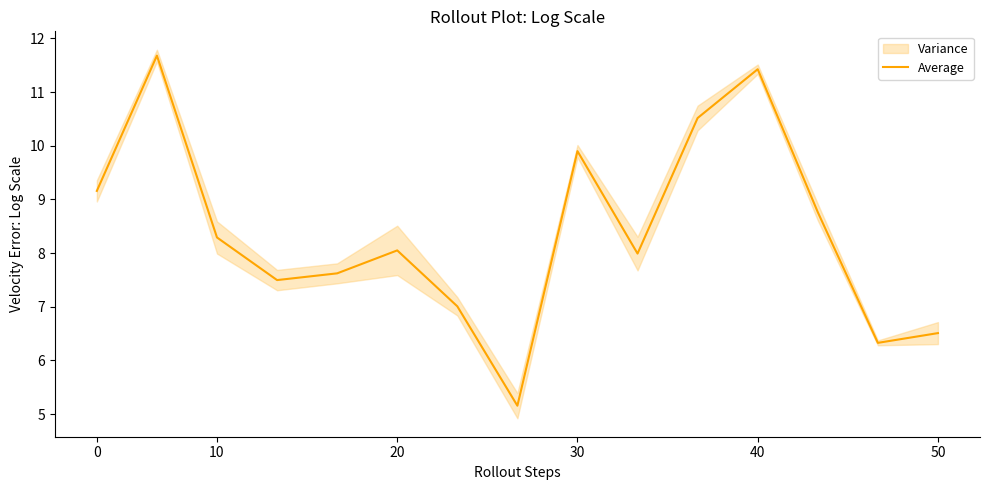

What is the value of the 3rd point from the left?

8.3